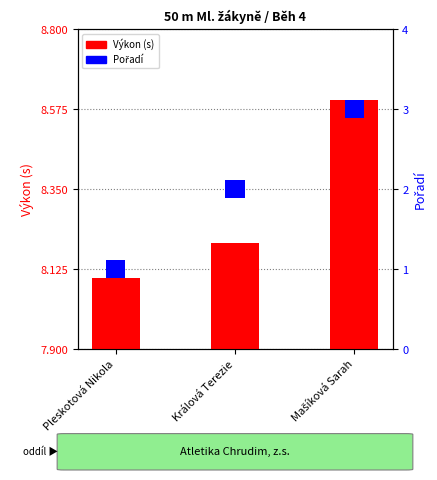

What is the label of the 2nd bar from the left?

Králová Terezie